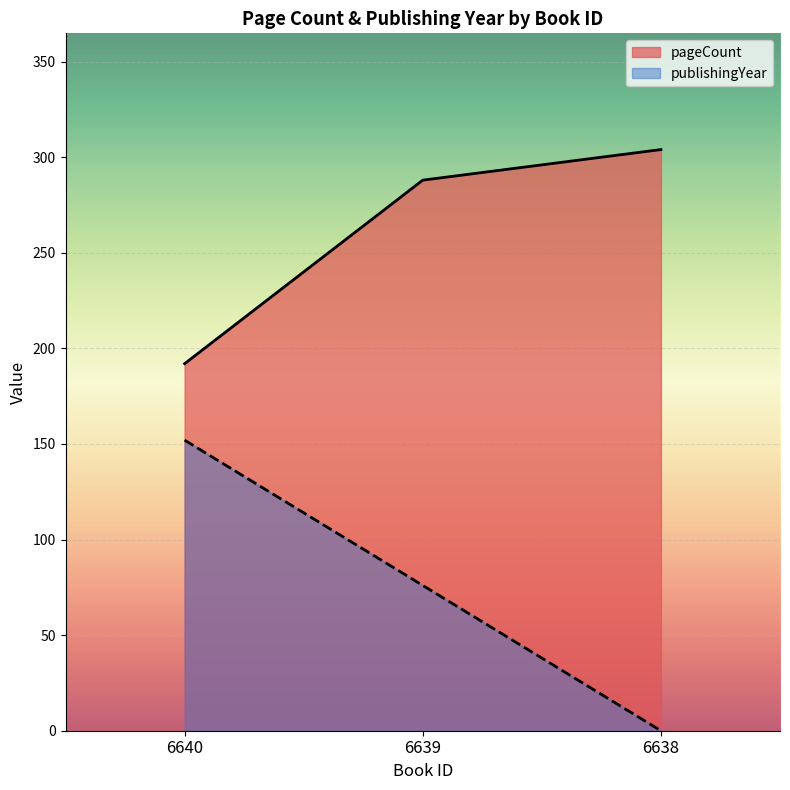

What is the minimum value for pageCount?

192